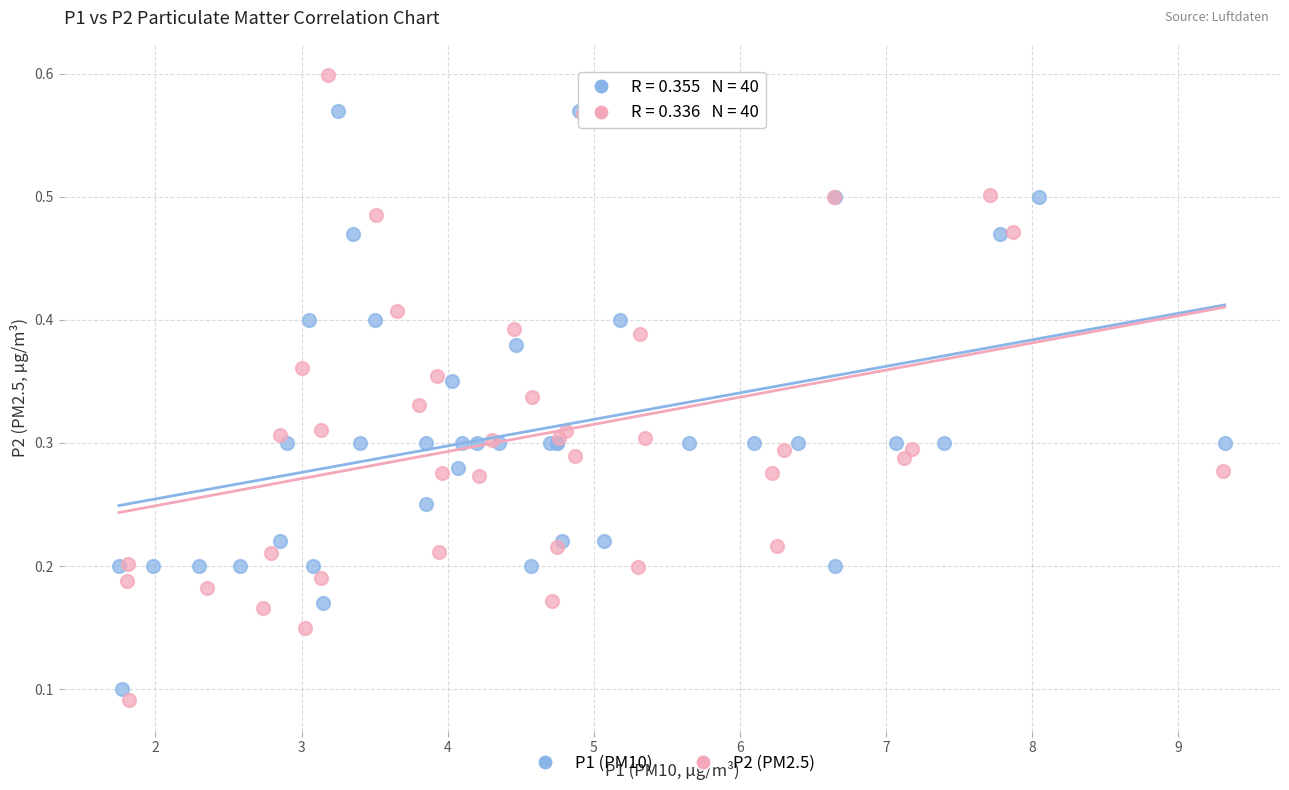

Which series reaches the minimum Y coordinate?

P2 (PM2.5)